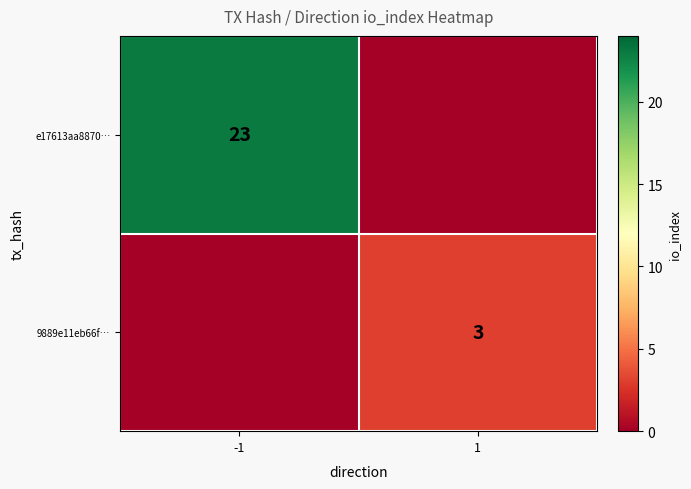

At how many categories does at least one series exceed 17?

1